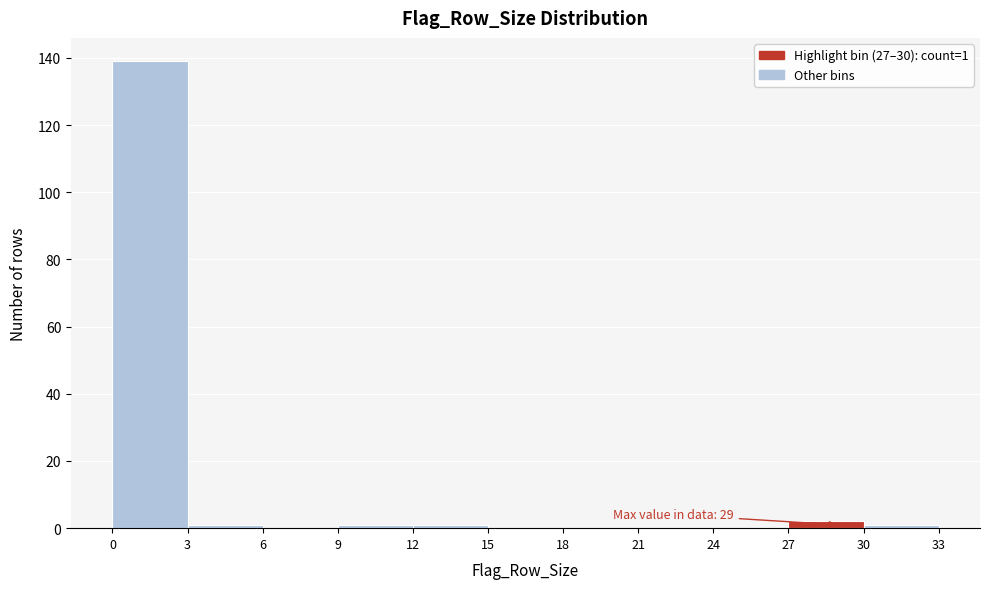

Over which range of the x-axis is the bar tallest?

0 to 3